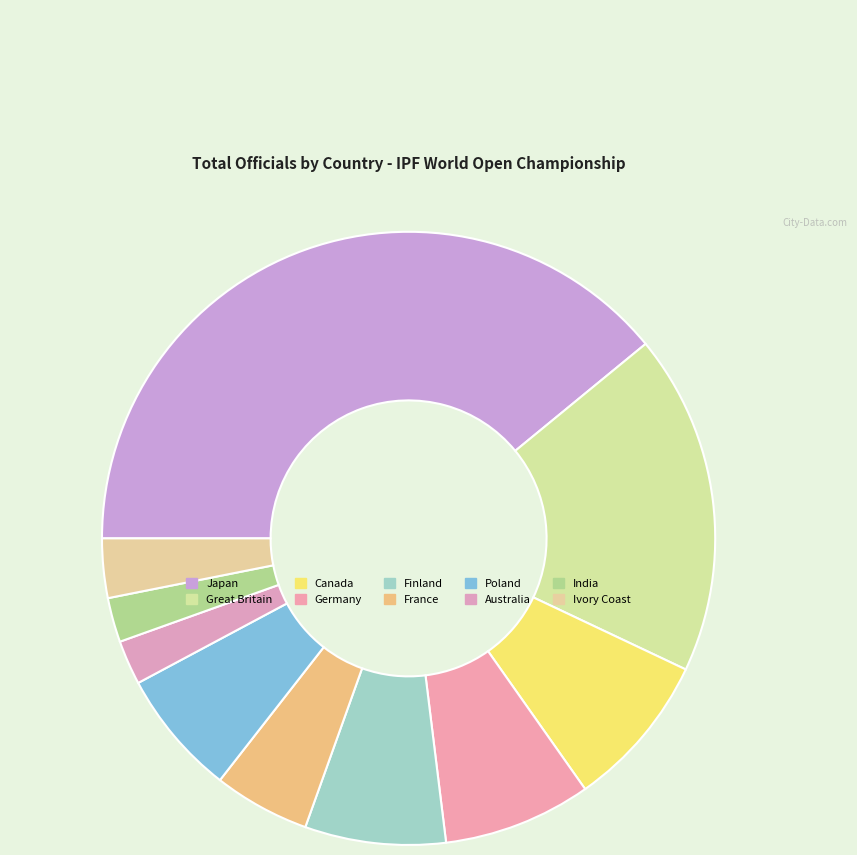

What portion of the pie excludes Australia?

97.7%